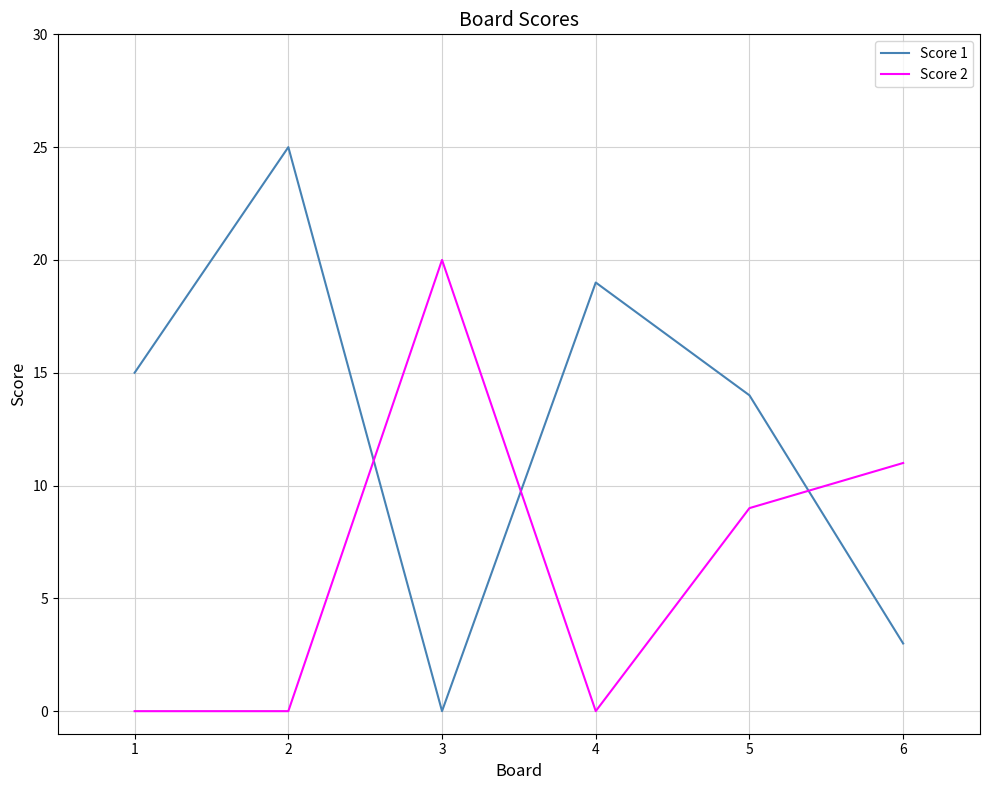

At 5, list the series in order from smallest to largest.

Score 2, Score 1